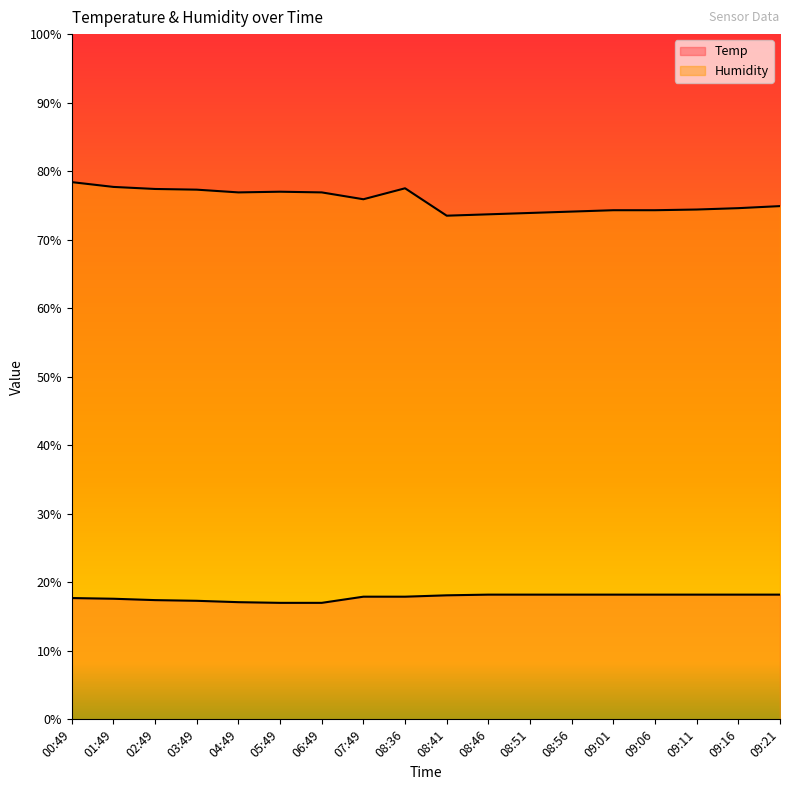

In Humidity, how many points are higher than both neighbors (excluding endpoints)?

2